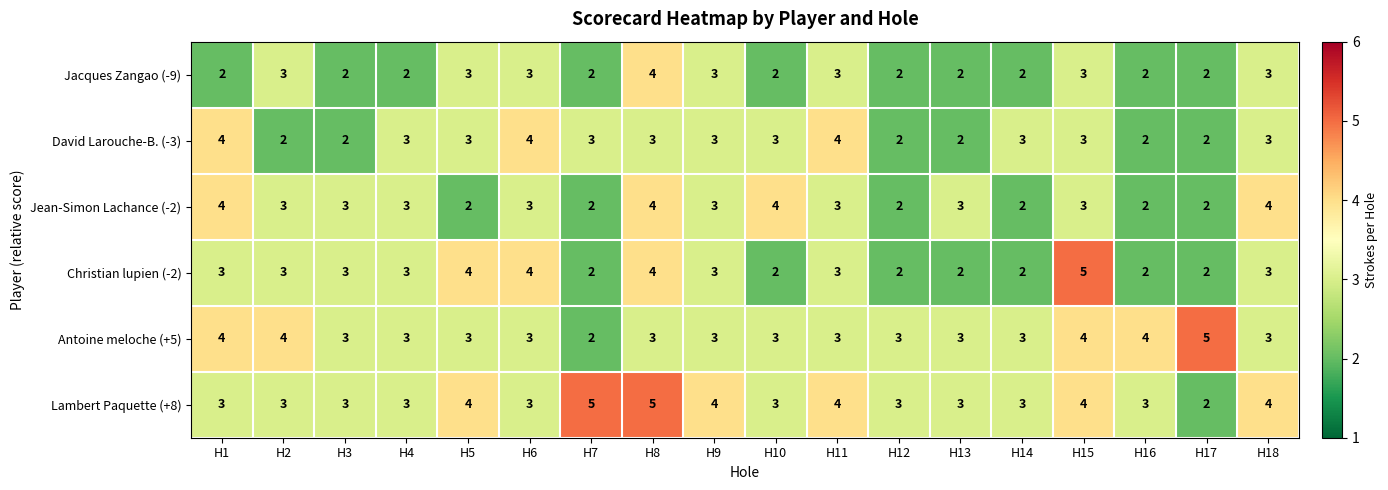

Which category has the highest value in the Jacques Zangao (-9) series?

H8